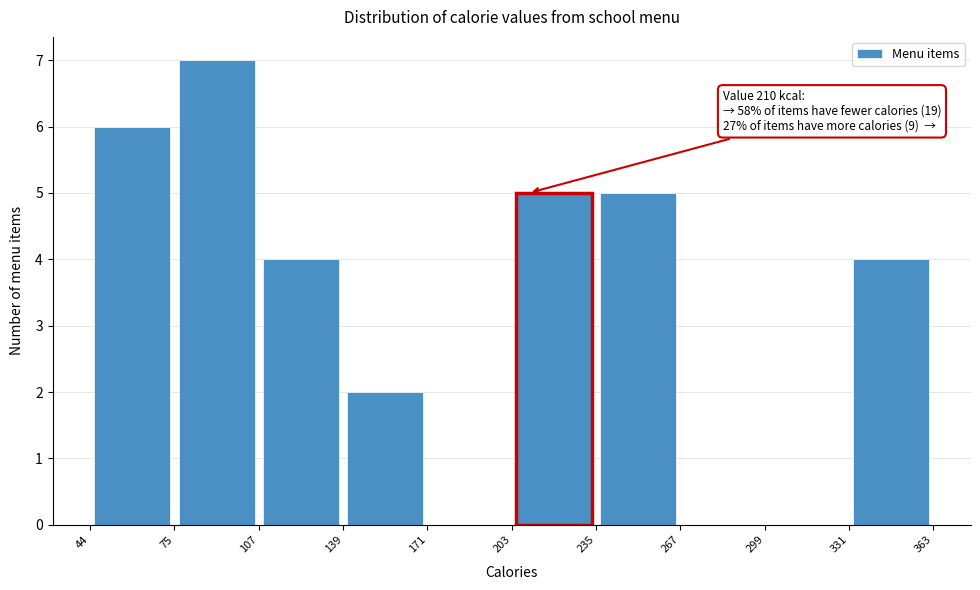

Over which range of the x-axis is the bar tallest?

75 to 107